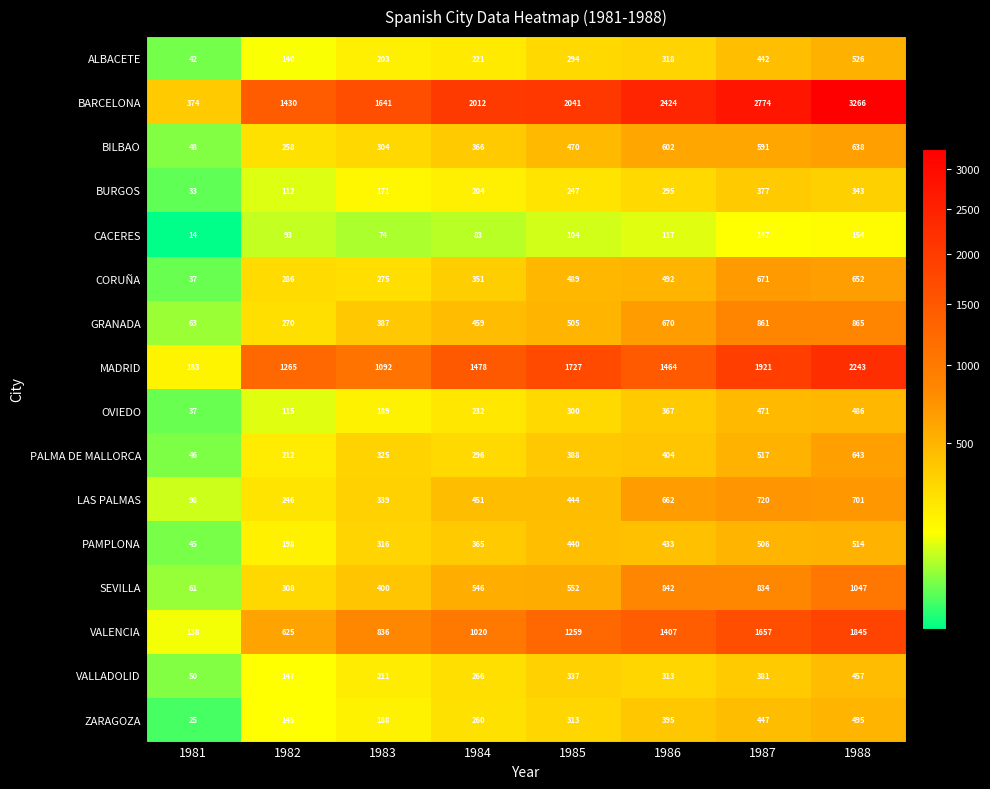

At 1983, list the series in order from largest to smallest.

BARCELONA, MADRID, VALENCIA, SEVILLA, GRANADA, LAS PALMAS, PALMA DE MALLORCA, PAMPLONA, BILBAO, CORUÑA, VALLADOLID, ALBACETE, OVIEDO, ZARAGOZA, BURGOS, CACERES